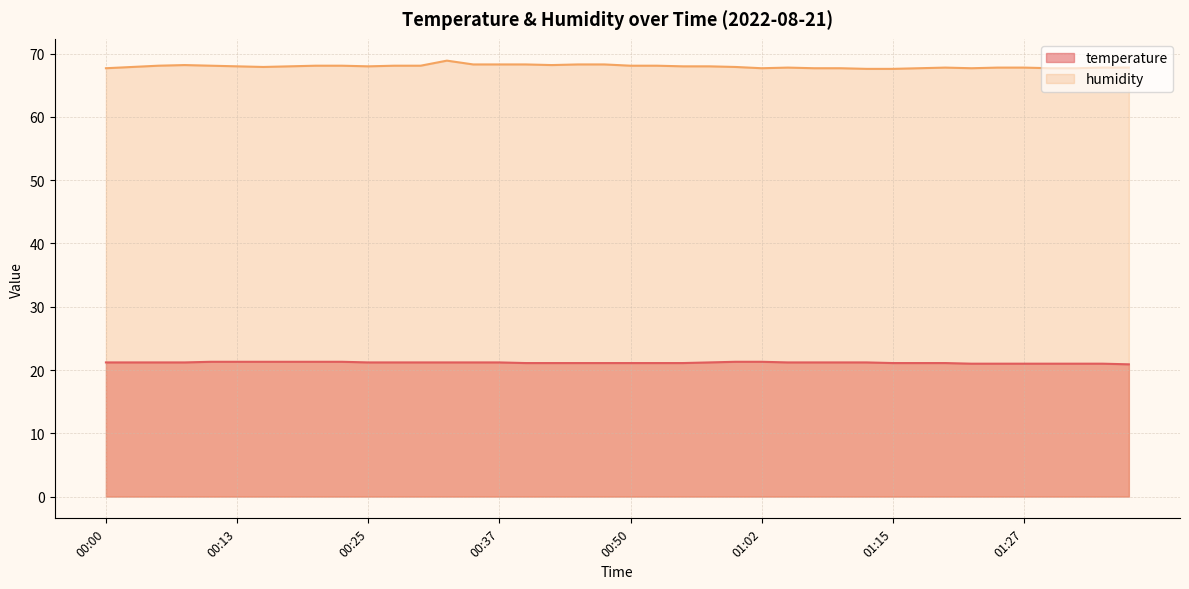

List the labels in order of humidity value, smallest first.

01:12, 01:15, 00:00, 01:02, 01:07, 01:10, 01:17, 01:22, 01:30, 01:32, 01:05, 01:20, 01:25, 01:27, 01:35, 01:37, 00:03, 00:15, 01:00, 00:13, 00:18, 00:25, 00:55, 00:57, 00:05, 00:10, 00:20, 00:23, 00:28, 00:30, 00:50, 00:52, 00:08, 00:42, 00:35, 00:37, 00:40, 00:45, 00:47, 00:32